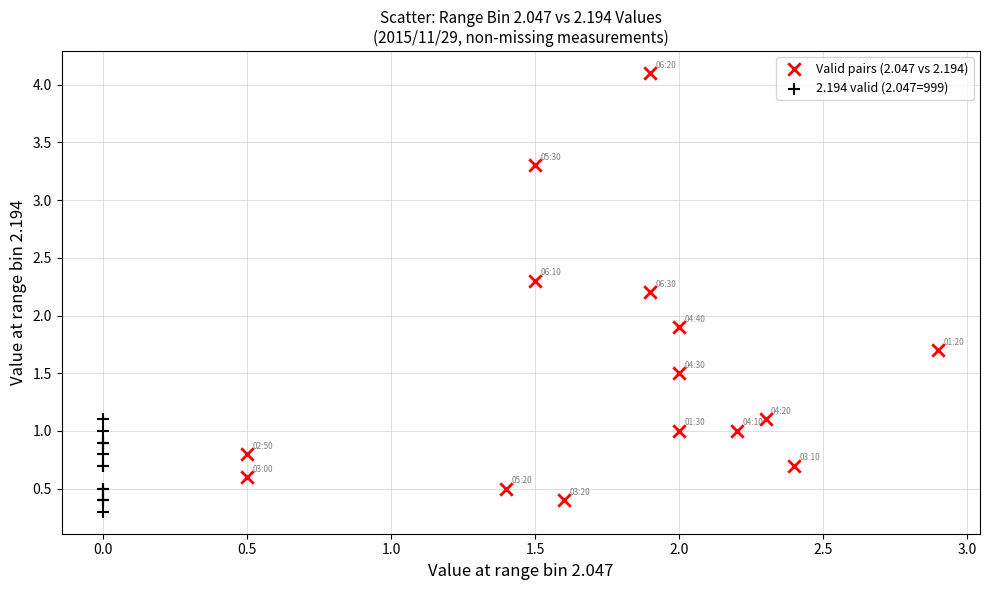

What are all the series names shown in the legend?

Valid pairs (2.047 vs 2.194), 2.194 valid (2.047=999)